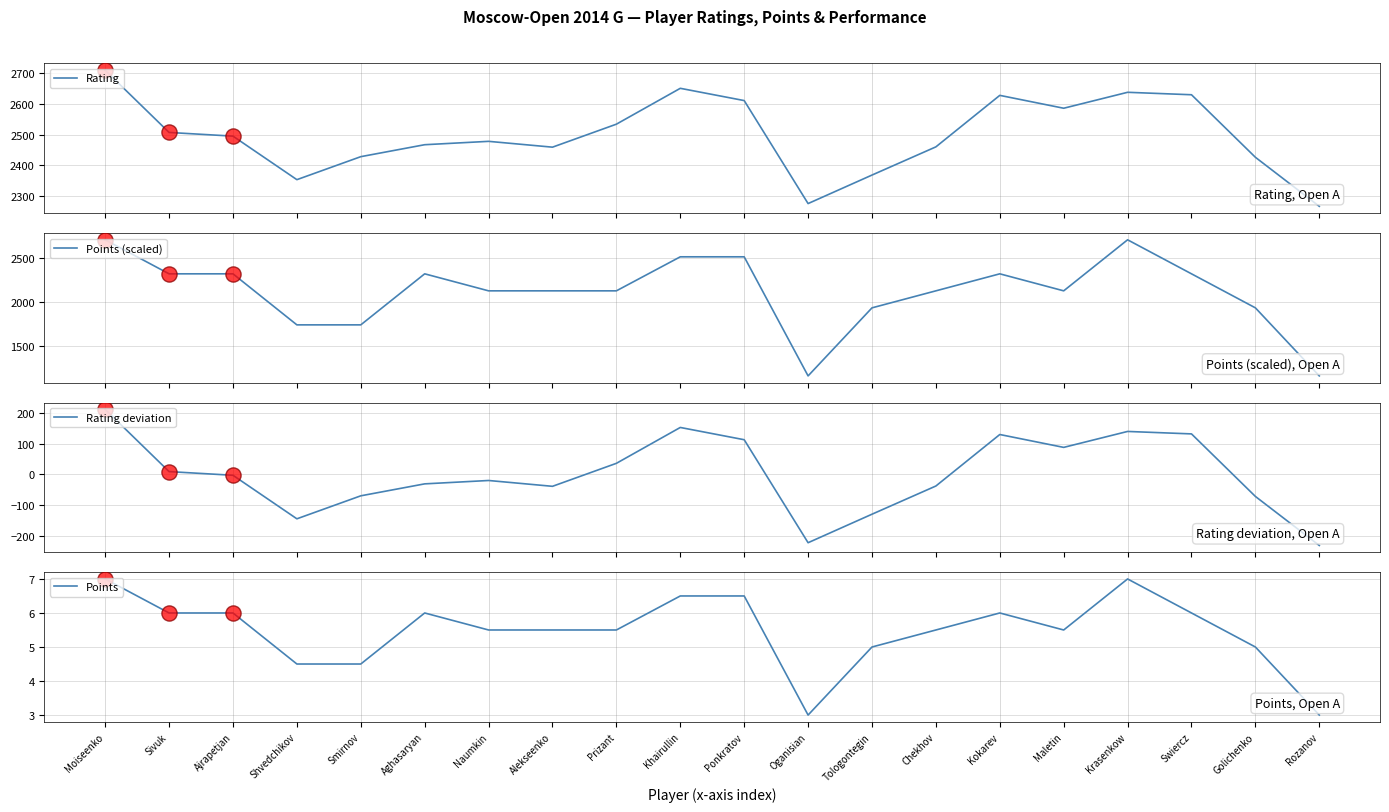

At which category is the sum across all series the highest?

Moiseenko